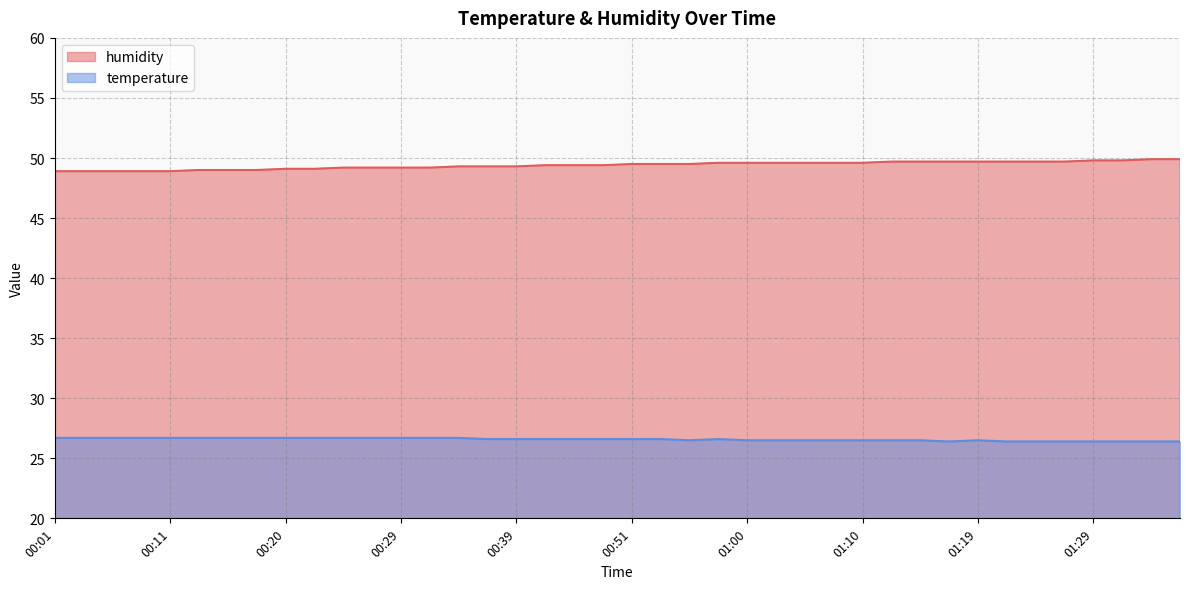

What are all the series names shown in the legend?

humidity, temperature